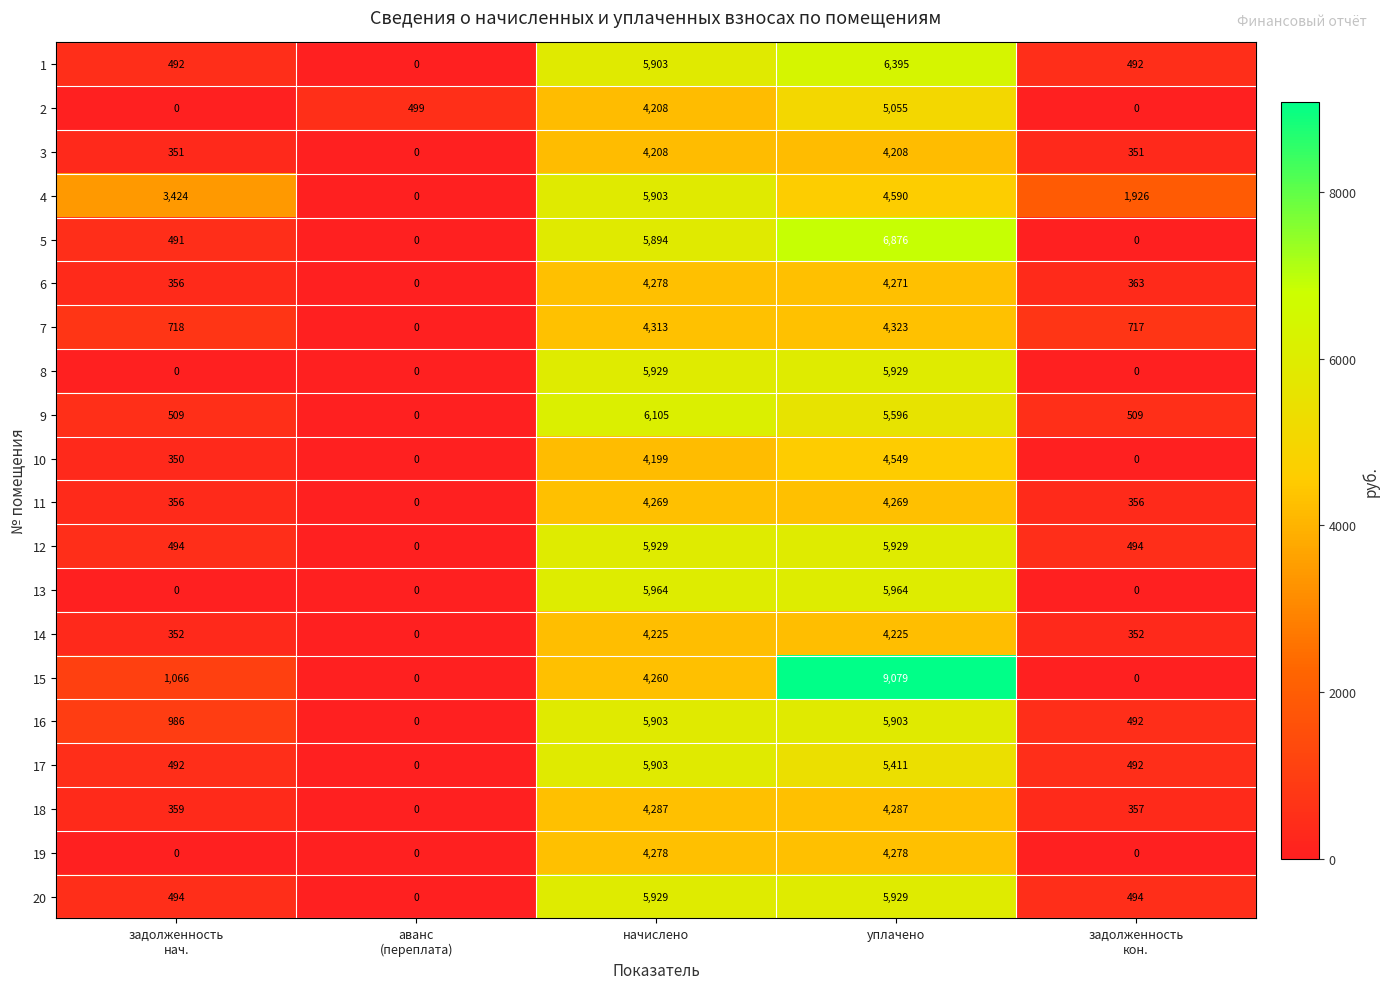

True or false: 2 has a value of 7205 at уплачено.

False